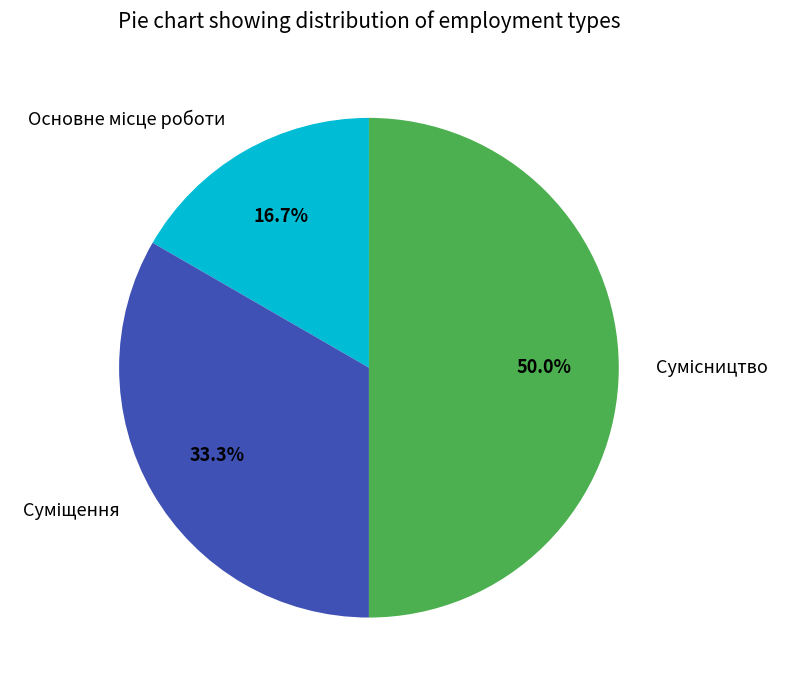

To the nearest percent, what percentage of the pie is Суміщення?

33%